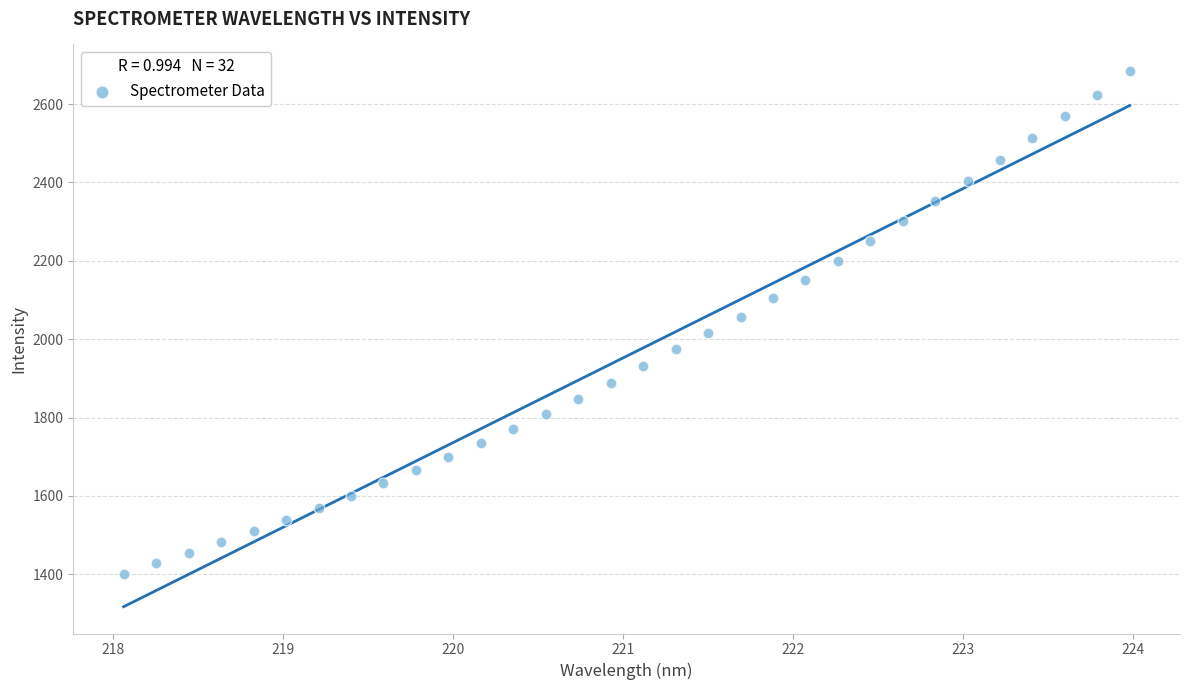

What is the range of X values (max minus min)?

5.9